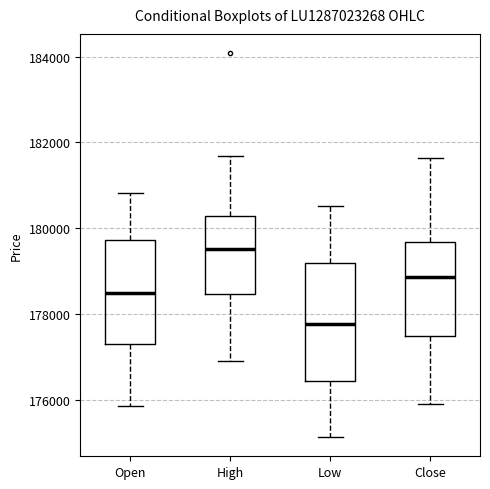

Reading left to right, read every box against the y-axis: the position of its median line, the range the box covers, and the ends of its whiskers. The values are not printed on the chart, so give them approximately, as read against the axis.

Open: median 178400, box 177200 to 179800, whiskers 175800 to 180800
High: median 179600, box 178400 to 180200, whiskers 176800 to 181600
Low: median 177800, box 176400 to 179200, whiskers 175200 to 180600
Close: median 178800, box 177400 to 179600, whiskers 175800 to 181600